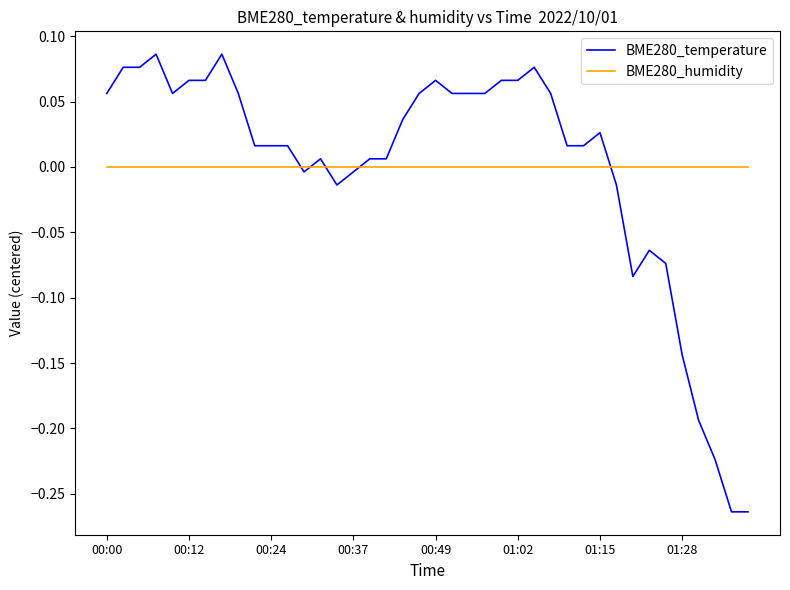

Does the chart display data point markers on the line(s)?

No